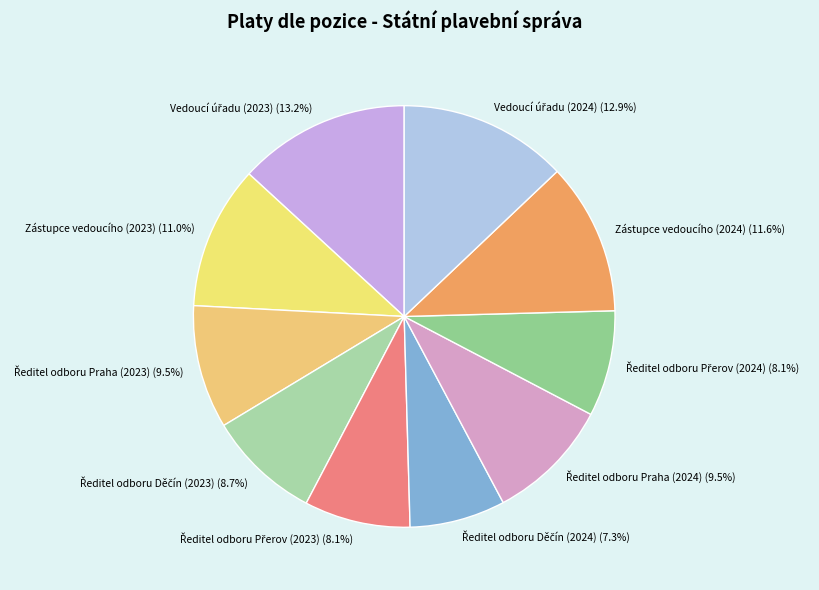

What percentage is NOT represented by Zástupce vedoucího (2024) (11.6%)?

88.4%